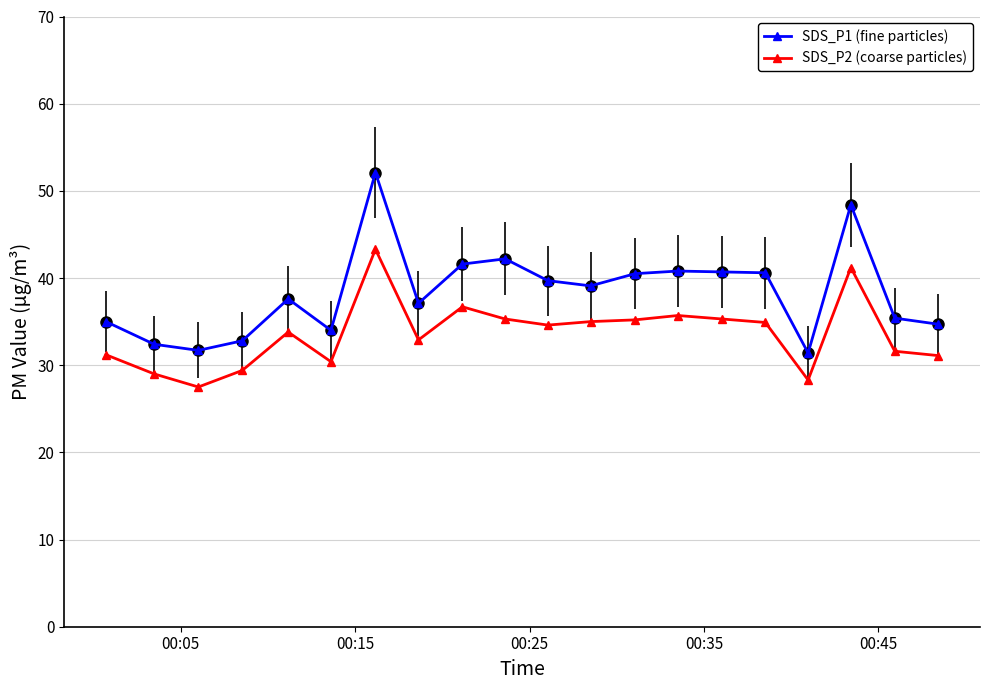

True or false: SDS_P2 (coarse particles) has more than 0 points higher than both neighbors.

True